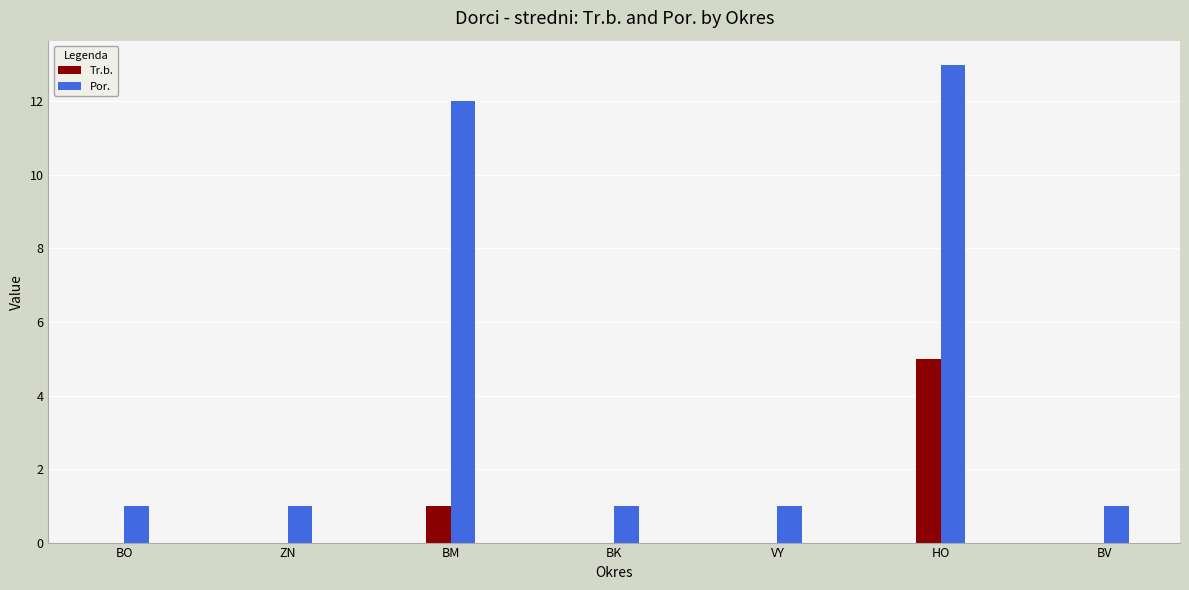

What is the greatest value displayed?

13